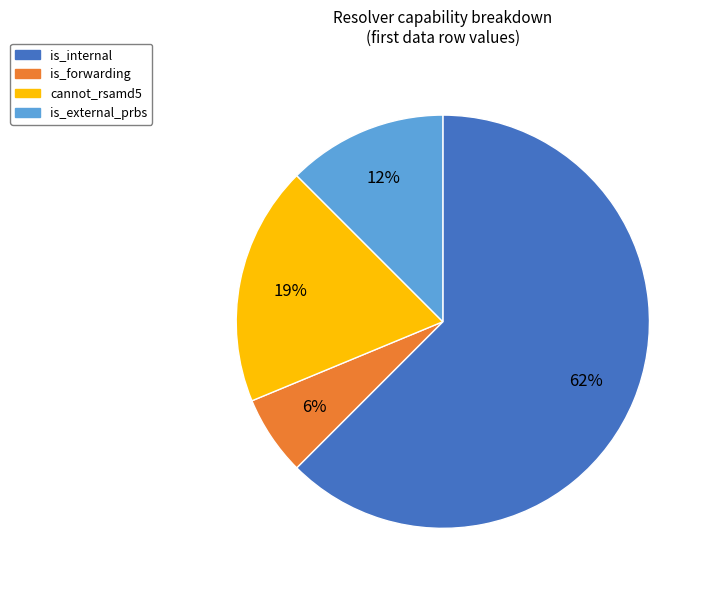

To the nearest percent, what is the average slice percentage?

25%